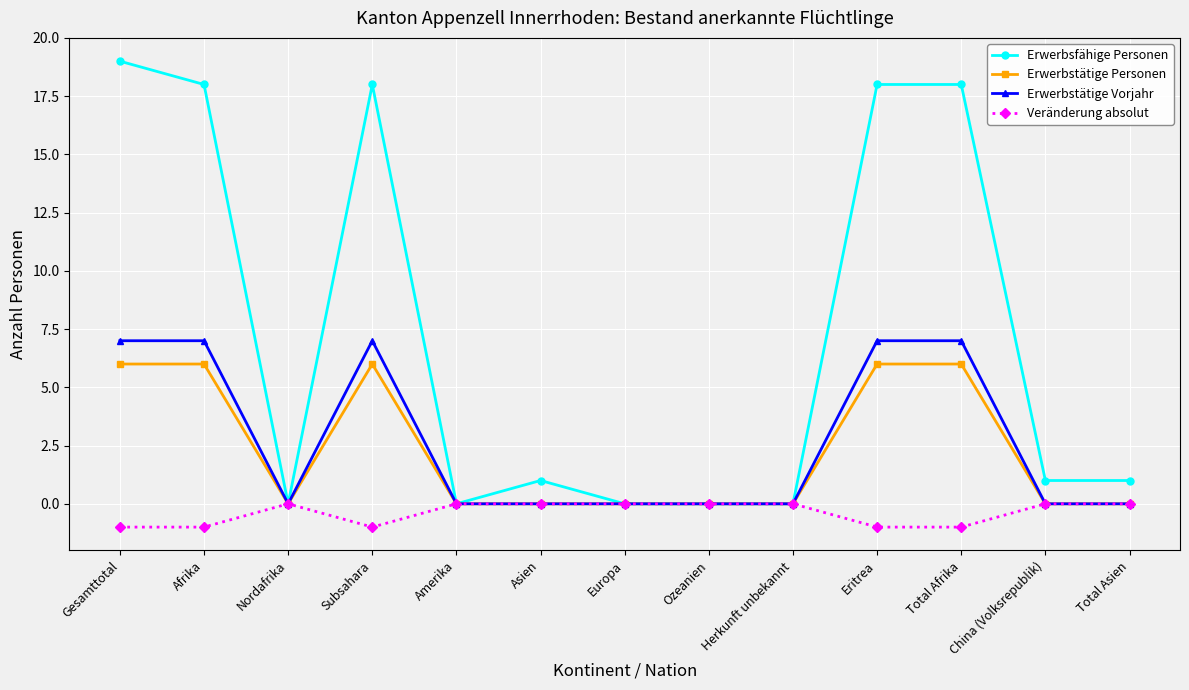

Reading left to right, transcribe all the data shown in this chart.

Erwerbsfähige Personen: Gesamttotal=19	Afrika=18	Nordafrika=0	Subsahara=18	Amerika=0	Asien=1	Europa=0	Ozeanien=0	Herkunft unbekannt=0	Eritrea=18	Total Afrika=18	China (Volksrepublik)=1	Total Asien=1
Erwerbstätige Personen: Gesamttotal=6	Afrika=6	Nordafrika=0	Subsahara=6	Amerika=0	Asien=0	Europa=0	Ozeanien=0	Herkunft unbekannt=0	Eritrea=6	Total Afrika=6	China (Volksrepublik)=0	Total Asien=0
Erwerbstätige Vorjahr: Gesamttotal=7	Afrika=7	Nordafrika=0	Subsahara=7	Amerika=0	Asien=0	Europa=0	Ozeanien=0	Herkunft unbekannt=0	Eritrea=7	Total Afrika=7	China (Volksrepublik)=0	Total Asien=0
Veränderung absolut: Gesamttotal=-1	Afrika=-1	Nordafrika=0	Subsahara=-1	Amerika=0	Asien=0	Europa=0	Ozeanien=0	Herkunft unbekannt=0	Eritrea=-1	Total Afrika=-1	China (Volksrepublik)=0	Total Asien=0